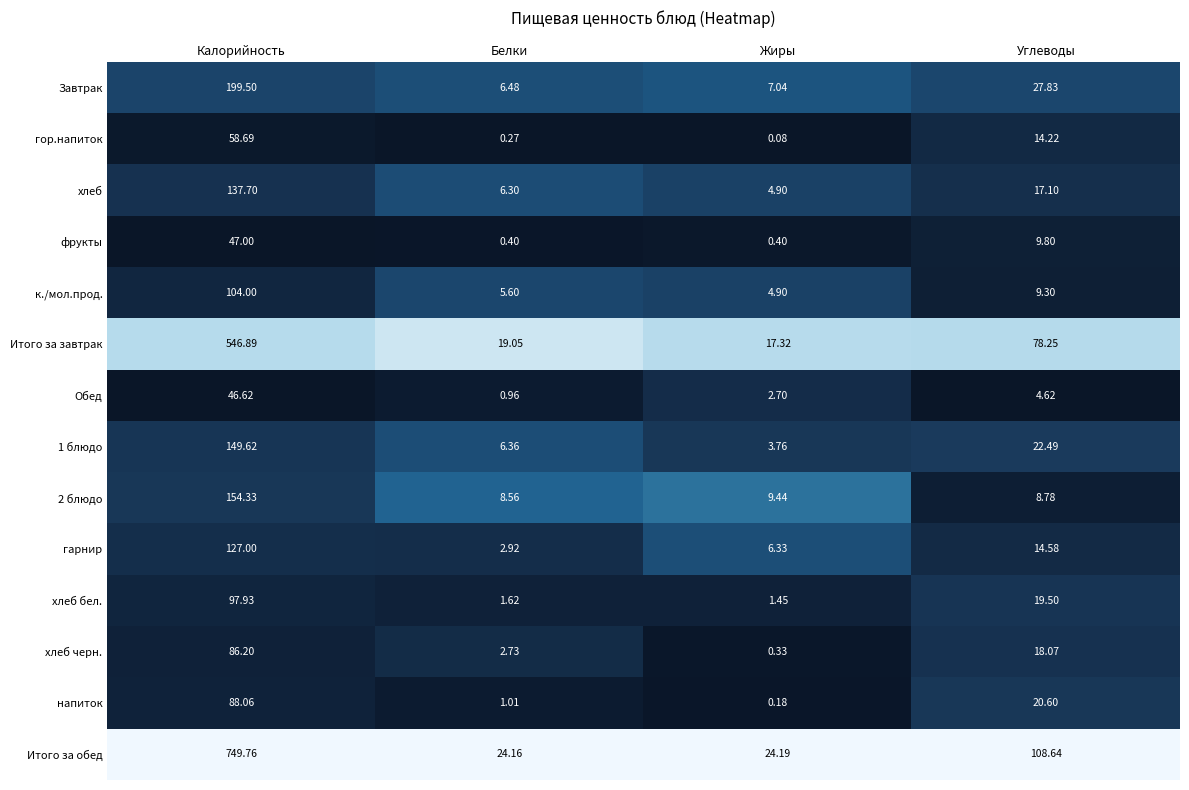

At which category does the chart reach its minimum across all series?

Жиры